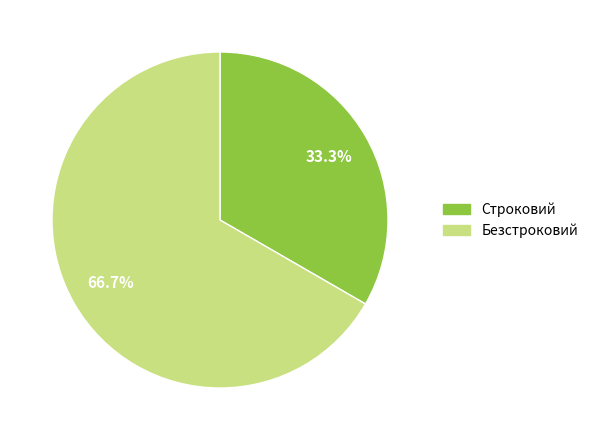

Which slice is the smallest?

Строковий